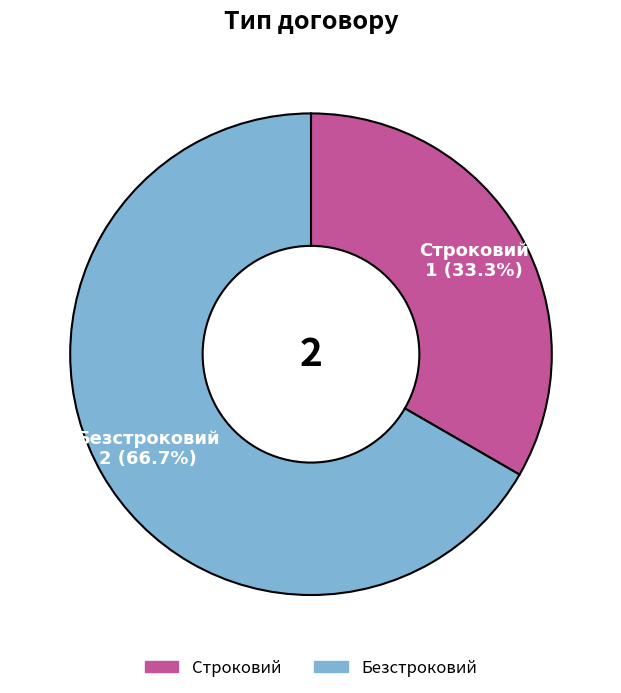

Count the number of slices in the pie.

2